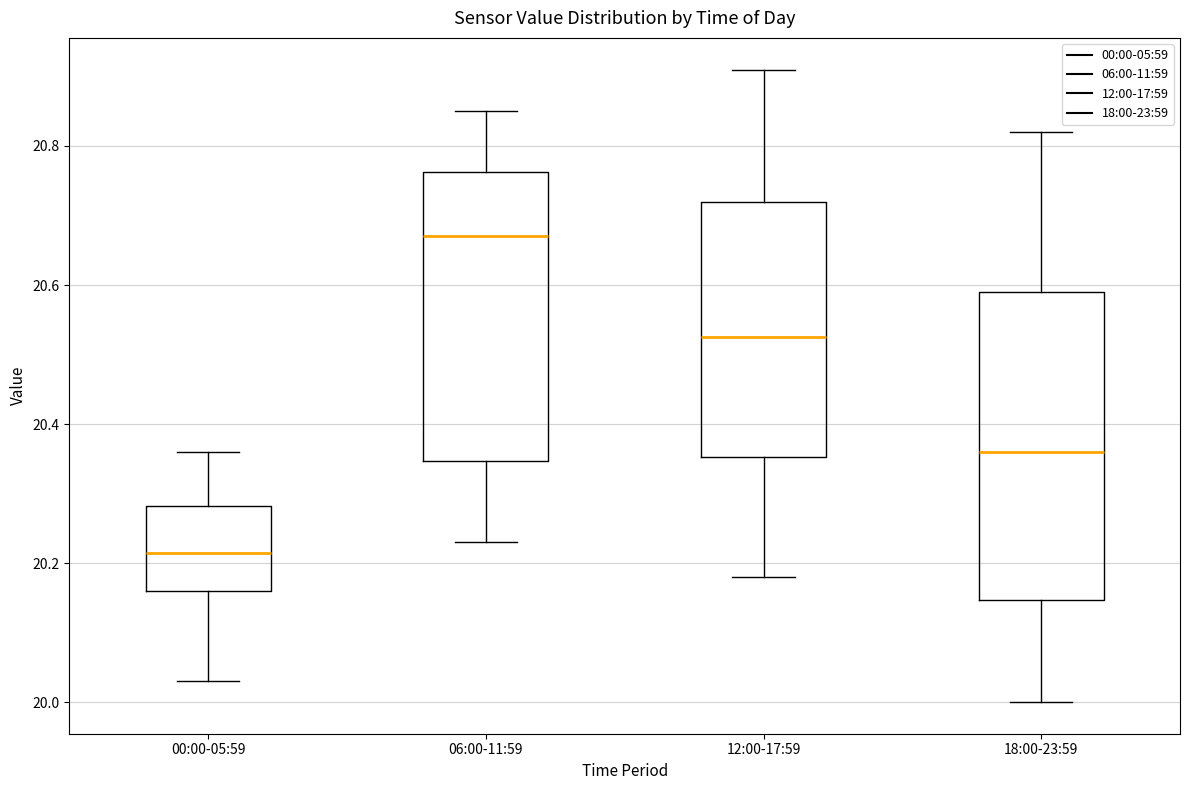

Comparing the boxes themselves (not the whiskers), which one is the tallest?

18:00-23:59